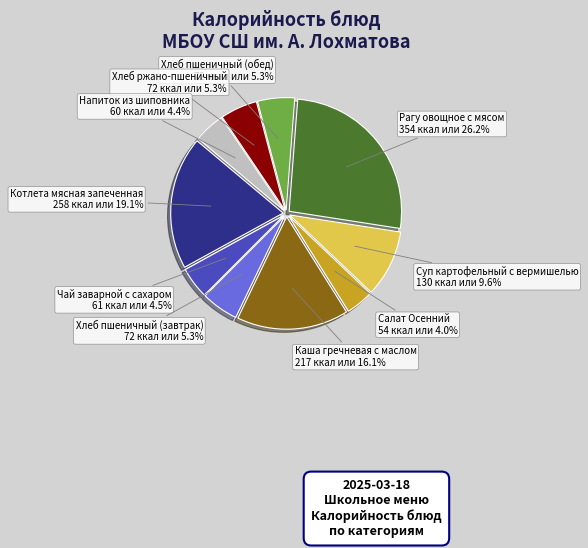

Is there any slice that represents more than half of the pie?

No